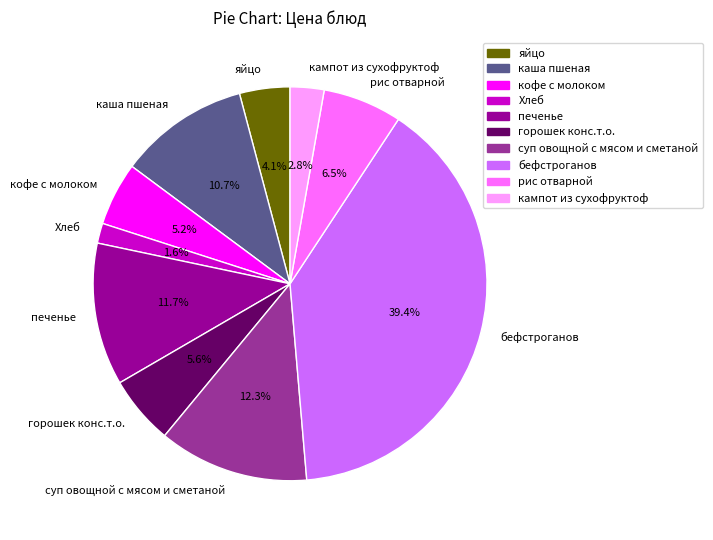

Do суп овощной с мясом и сметаной and рис отварной together represent more than half of the pie?

No